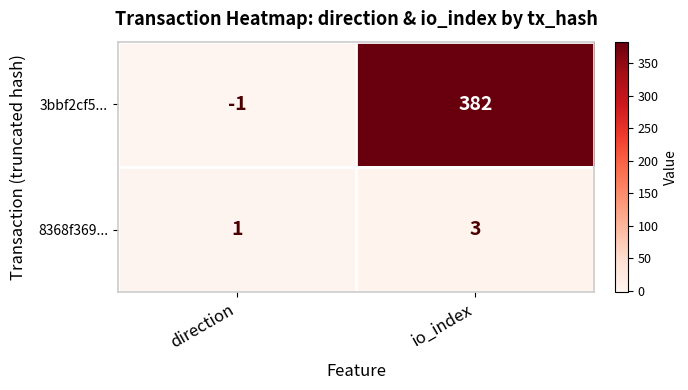

What is the difference between the 3bbf2cf5... values at io_index and direction?

383